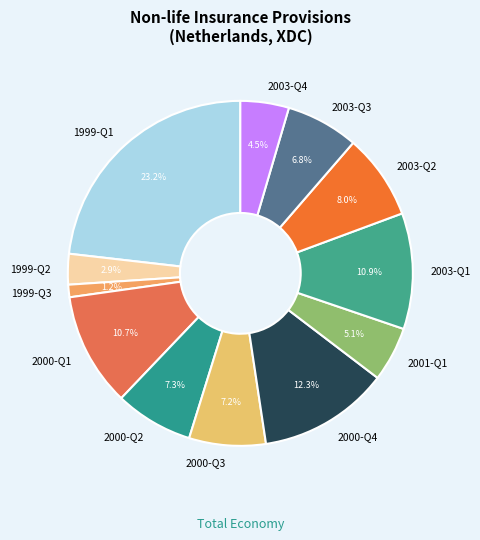

How many slices are in this pie chart?

12